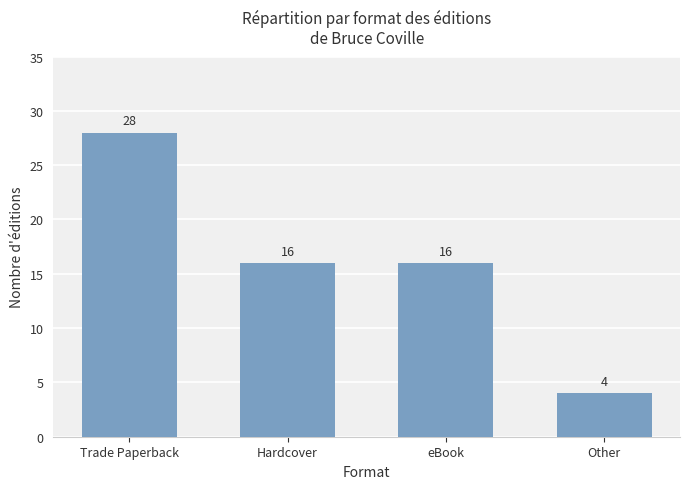

How many bars are there in total?

4